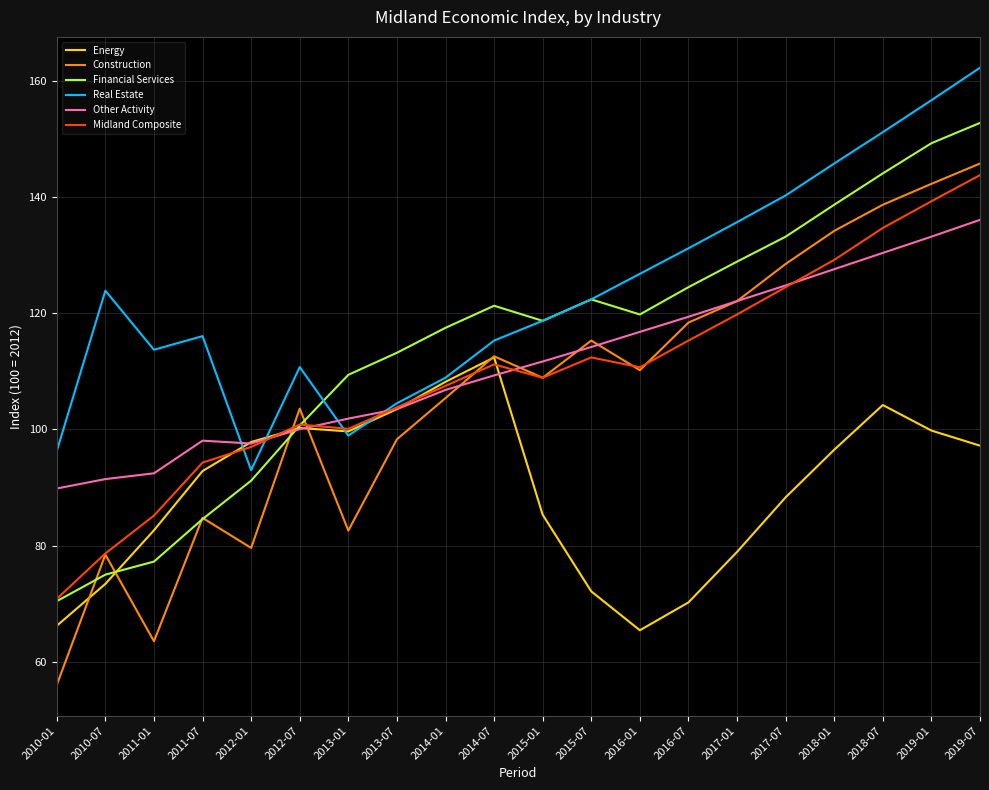

What value does the Real Estate series have at 2019-01?

156.7